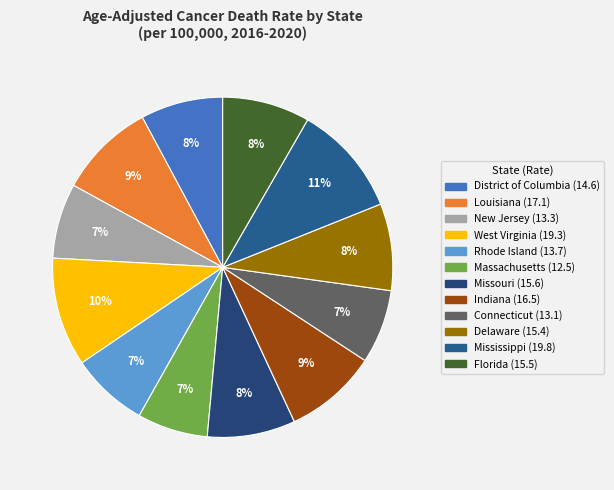

Does District of Columbia represent more than half of the total?

No